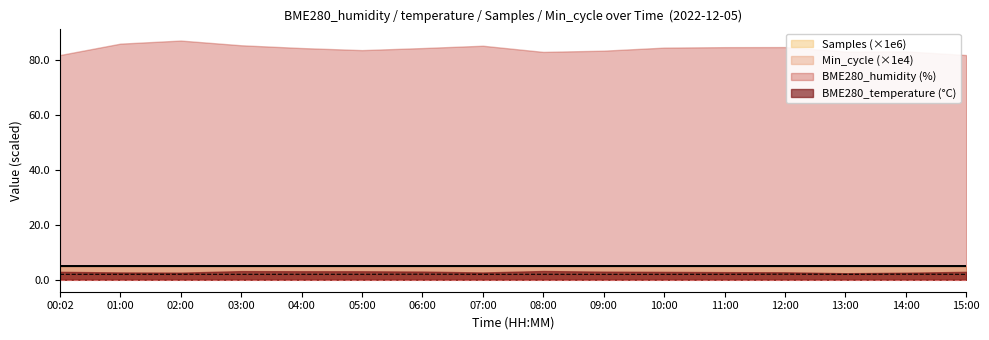

Is it true that Samples (×1e6) equals 5.0 at 00:02?

True